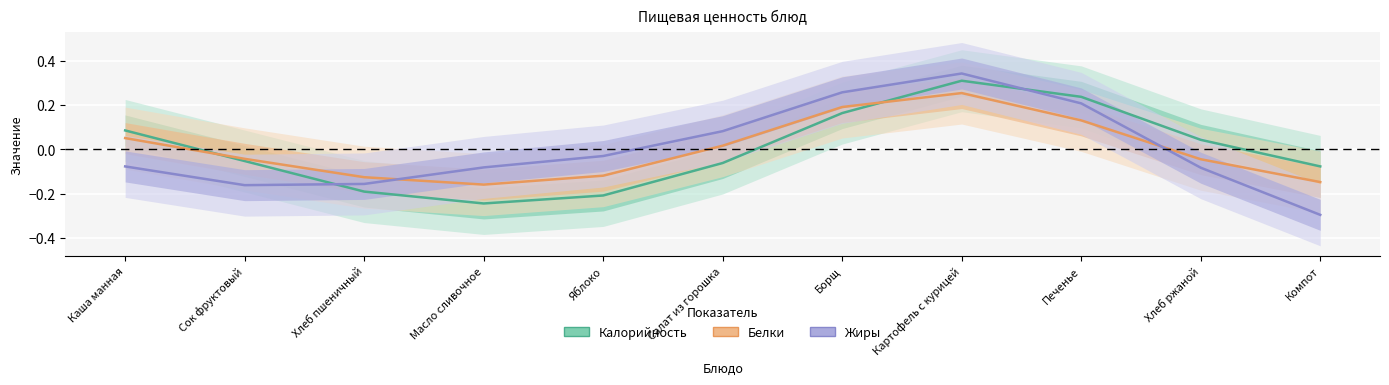

What are all the series names shown in the legend?

Калорийность, Белки, Жиры